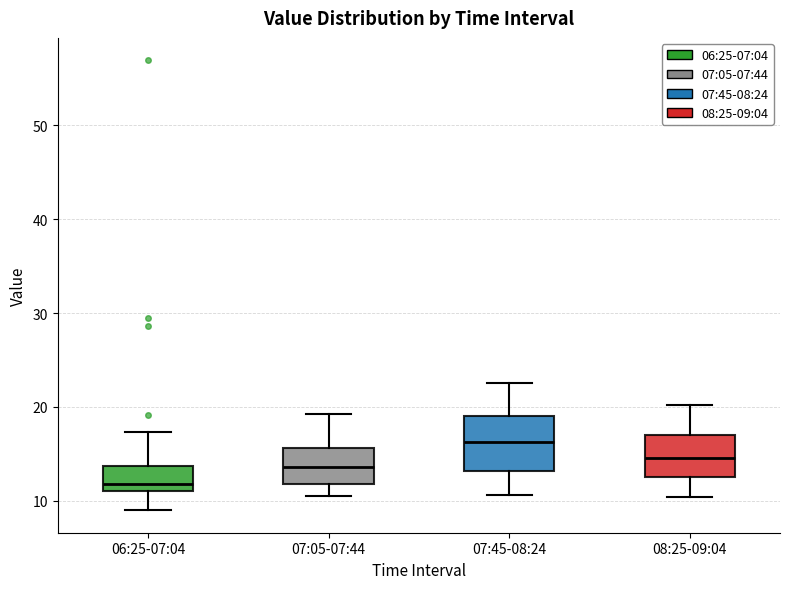

Where does the upper whisker of the box for 07:05-07:44 end on the y-axis? The values are not printed on the chart, so give them approximately, as read against the axis.

19